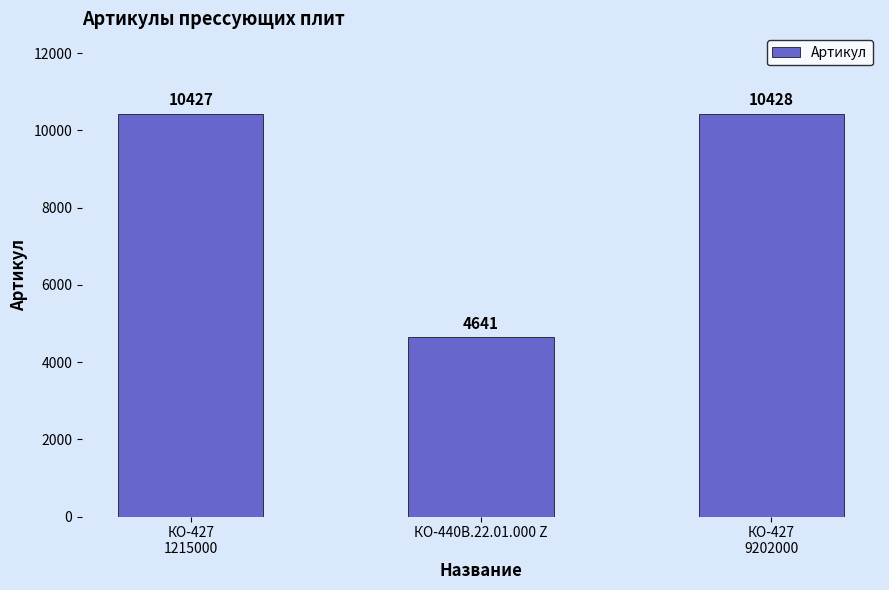

List the labels in order of value, smallest first.

КО-440В.22.01.000 Z, КО-427
1215000, КО-427
9202000